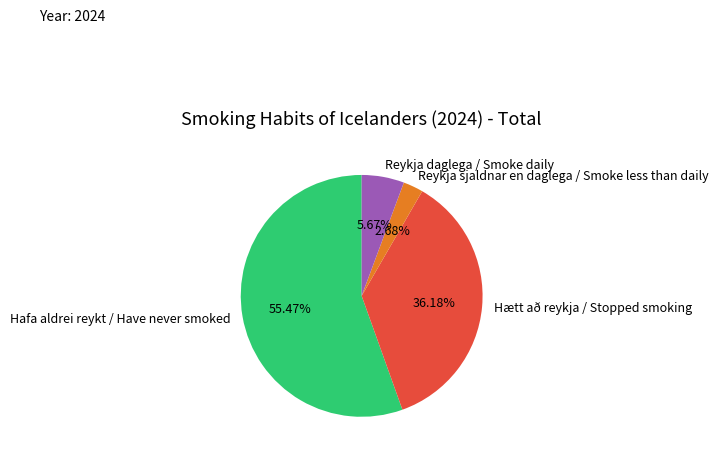

How many segments does this pie chart have?

4